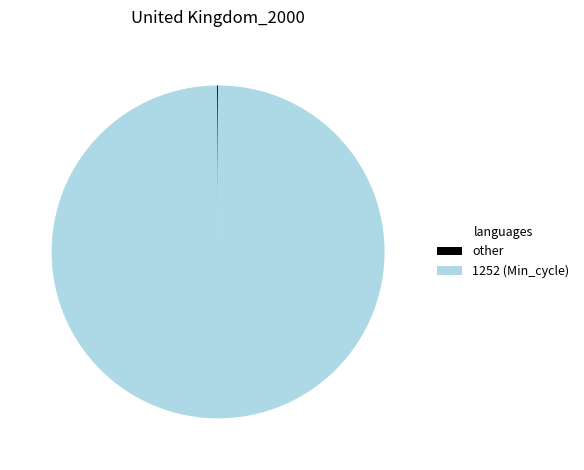

Is it true that 1252 (Min_cycle) is 100% of the pie?

True